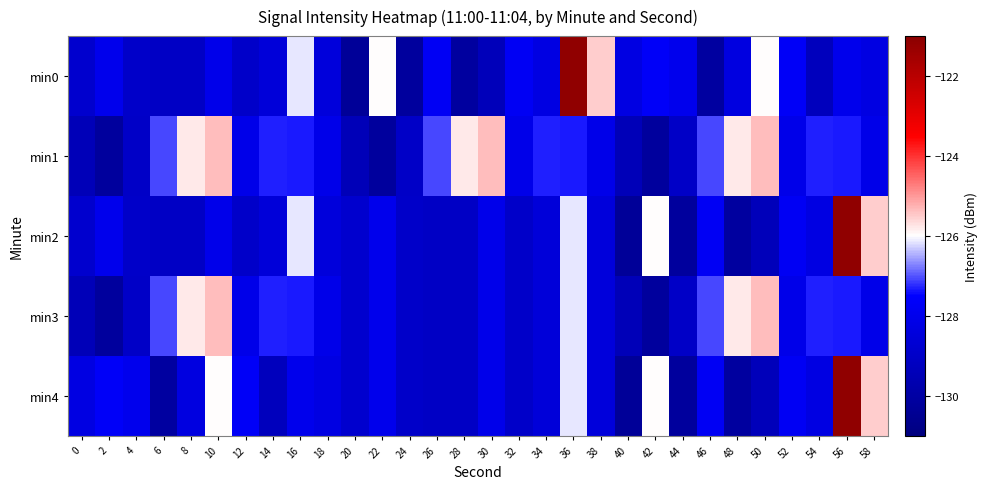

What is the smallest value displayed?

-130.3